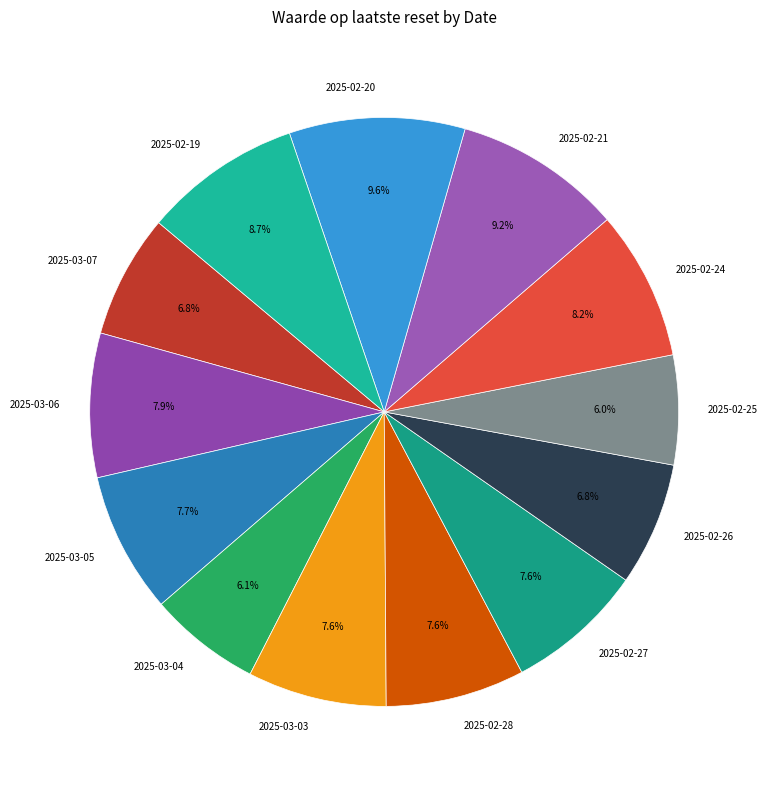

True or false: 2025-02-24 accounts for 8% of the total.

True